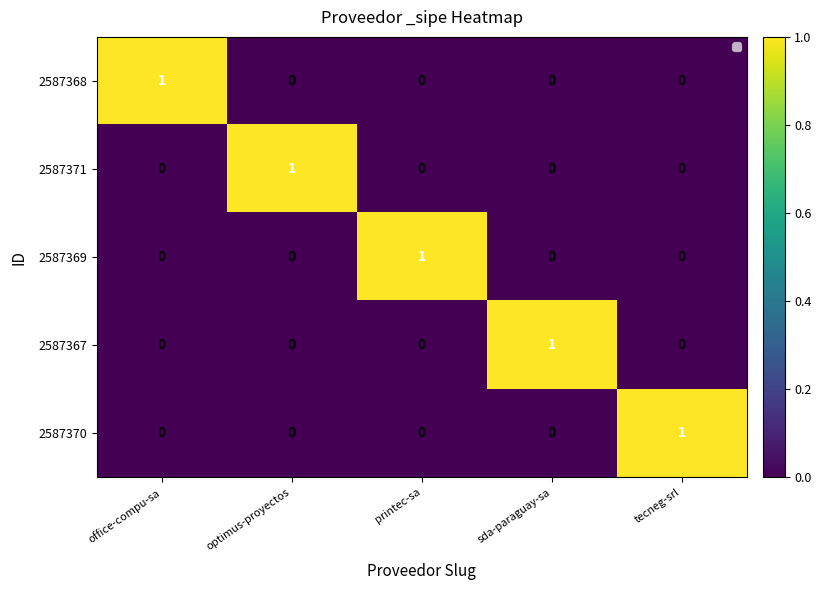

The 2587370 series shows 0 at optimus-proyectos. True or false?

True